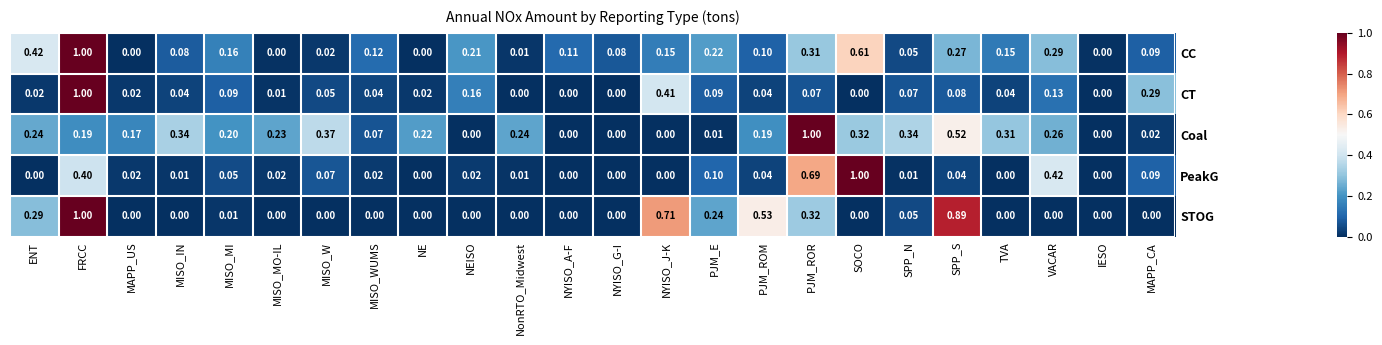

How many data points does each series have?

24